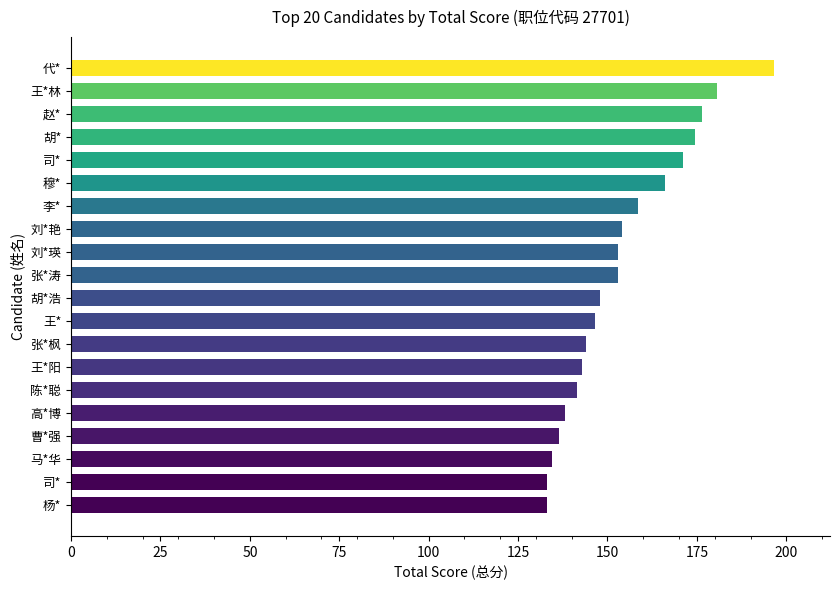

How many bars are there in total?

20